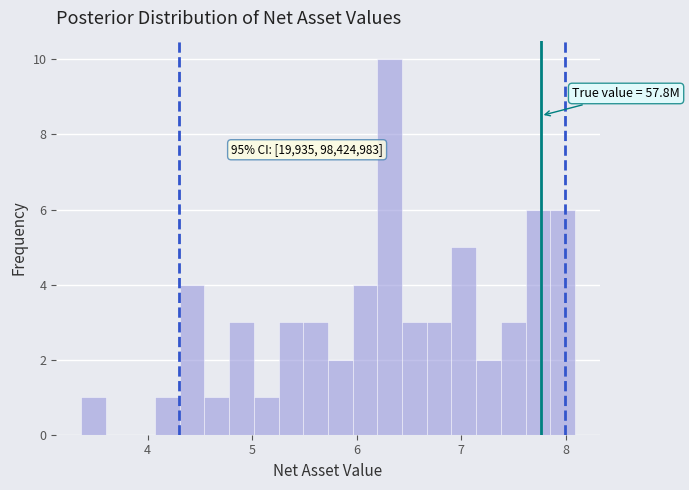

Around what value on the x-axis is the tallest bar? Give the approximate position of its centre, as read against the axis.

6.3